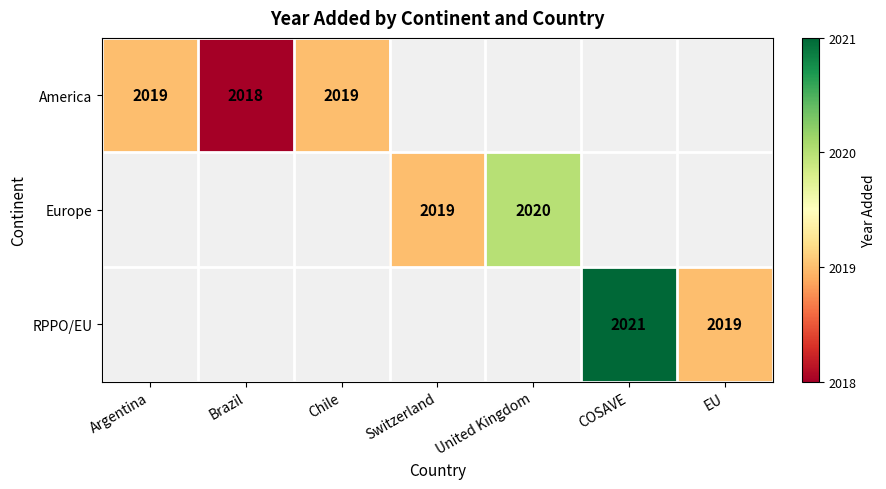

The America series shows 3442 at Chile. True or false?

False